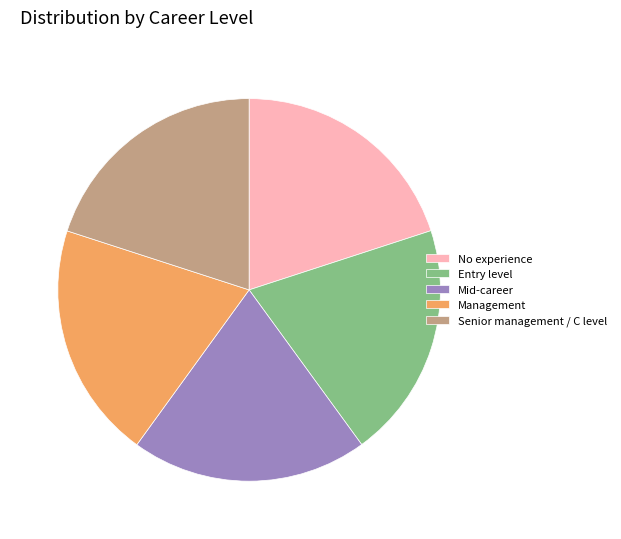

Combined, do Management and Mid-career account for over 50%?

No